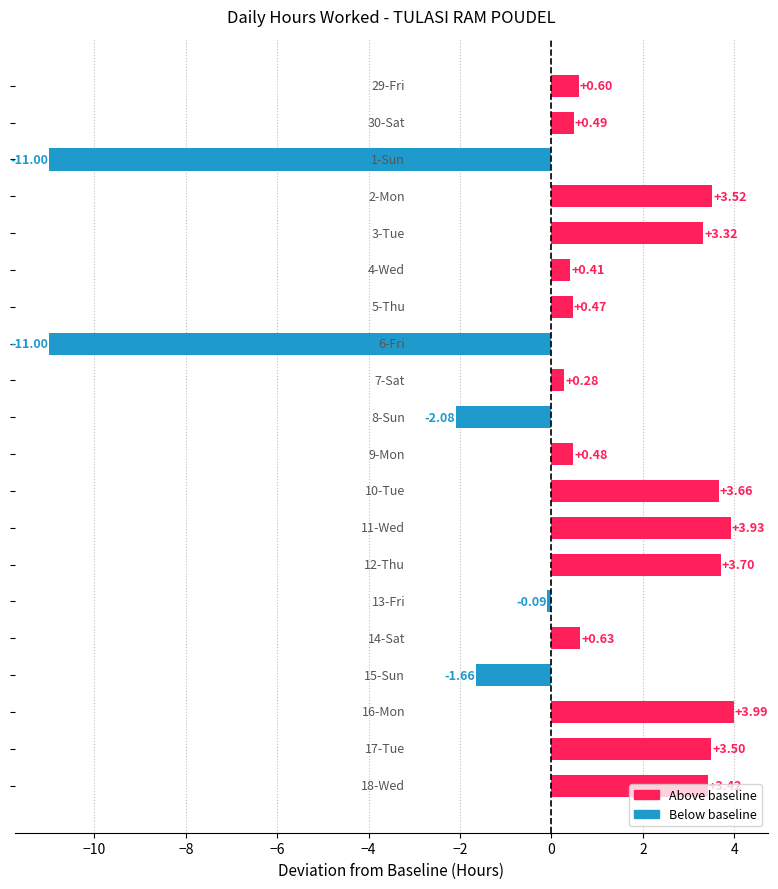

What is the difference between the maximum and minimum values?

15.0